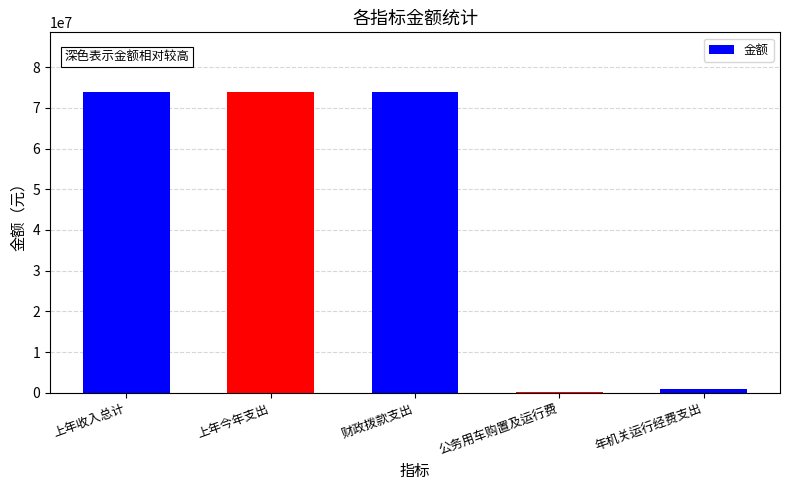

How many categories are shown in the chart?

5